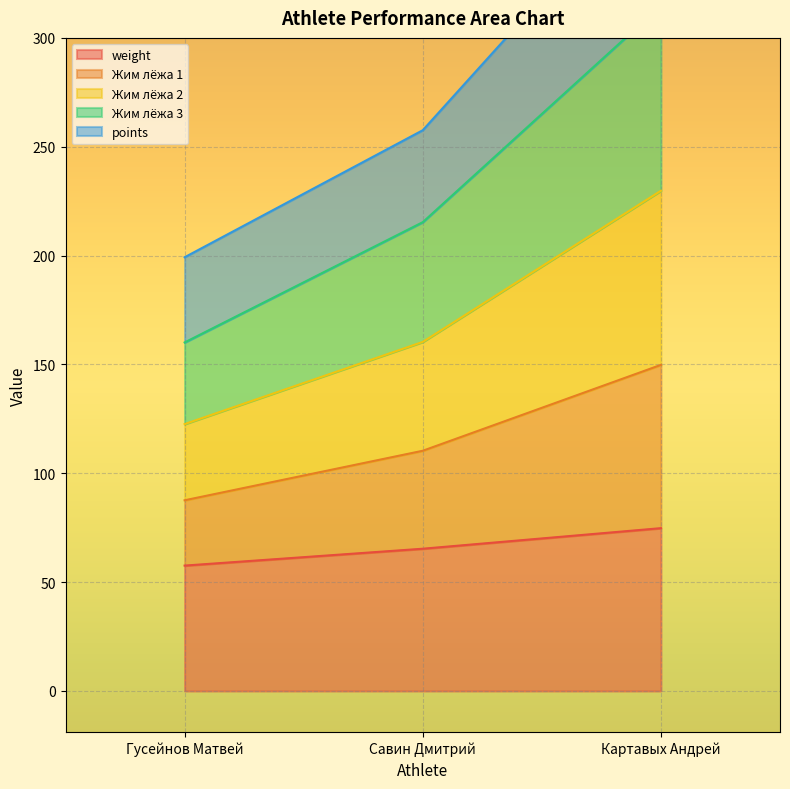

The weight series shows 126.6 at Картавых Андрей. True or false?

False